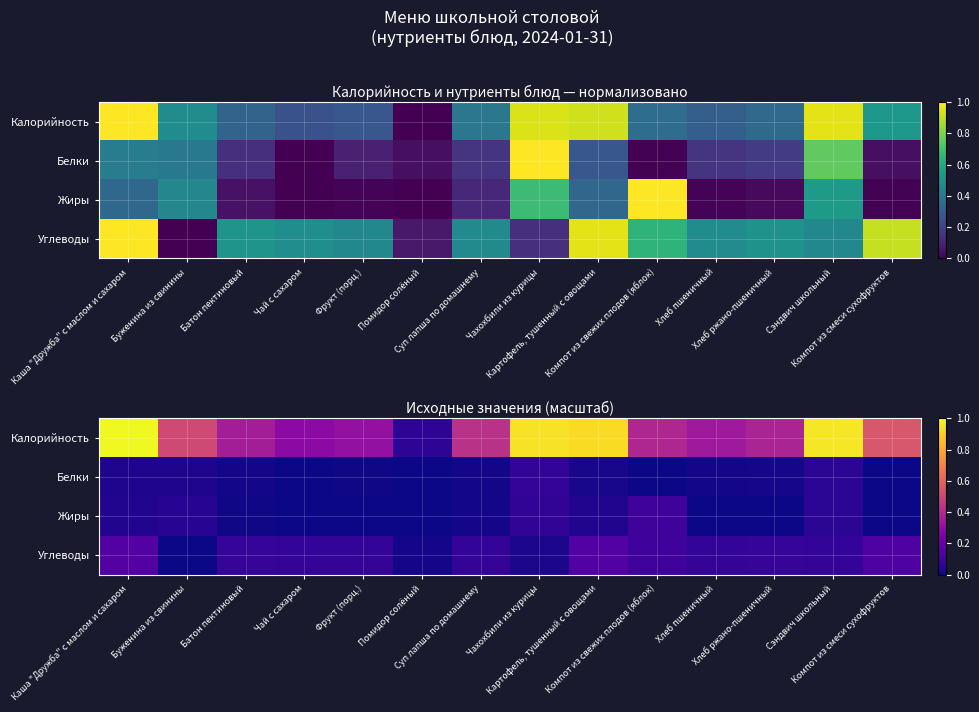

The value of Белки at Хлеб пшеничный is 0.0. True or false?

False